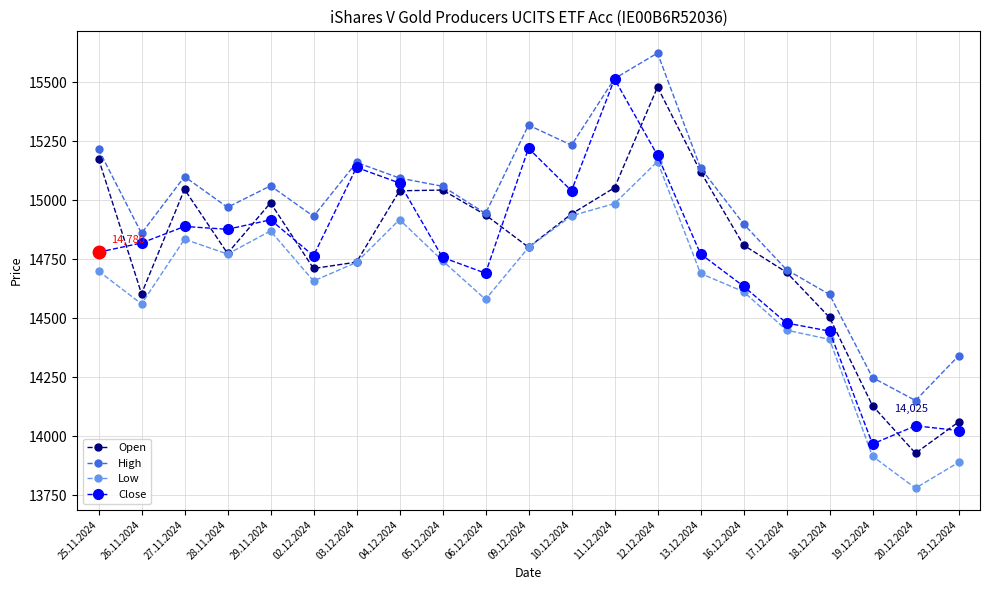

True or false: Open has more than 2 points higher than both neighbors.

True